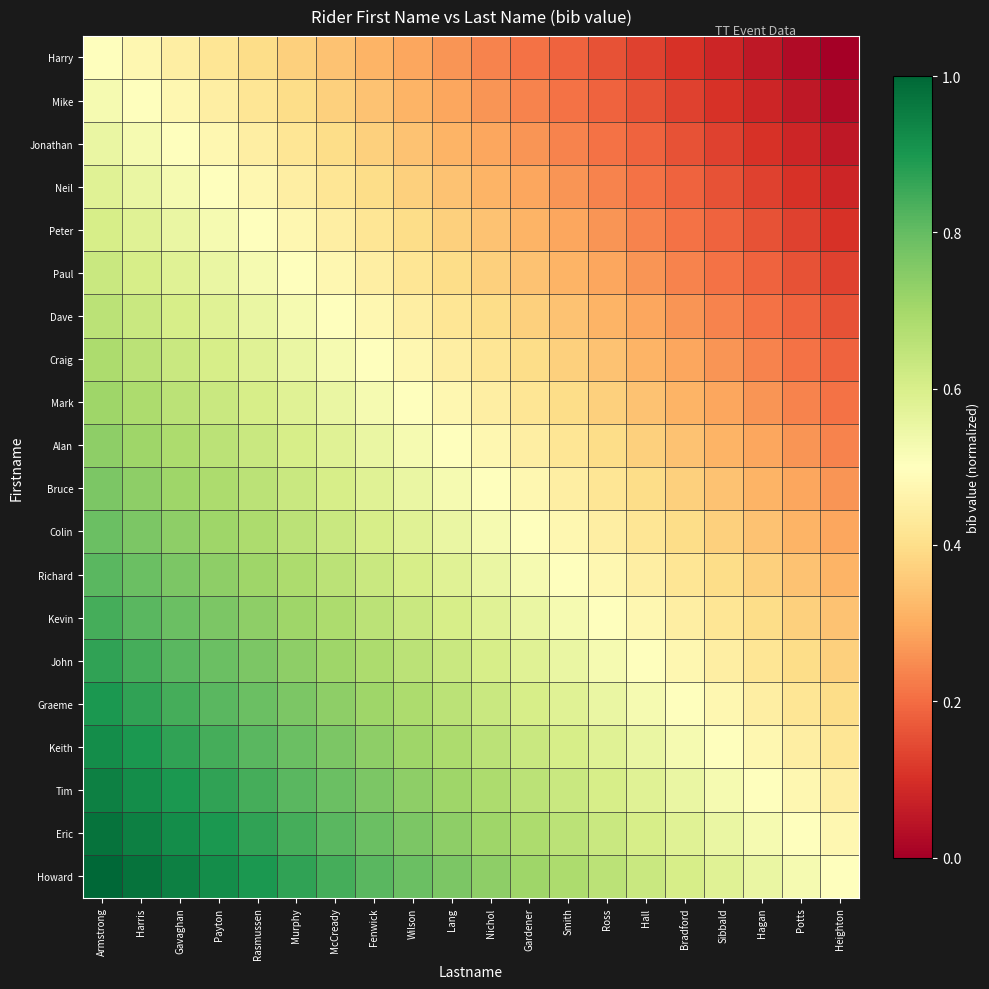

Reading left to right, transcribe all the data shown in this chart.

Harry: Armstrong=0.5	Harris=0.5	Gavaghan=0.4	Payton=0.4	Rasmussen=0.4	Murphy=0.4	McCready=0.3	Fenwick=0.3	Wilson=0.3	Lang=0.3	Nichol=0.2	Gardener=0.2	Smith=0.2	Ross=0.2	Hall=0.1	Bradford=0.1	Sibbald=0.1	Hagan=0.1	Potts=0.0	Heighton=0.0
Mike: Armstrong=0.5	Harris=0.5	Gavaghan=0.5	Payton=0.4	Rasmussen=0.4	Murphy=0.4	McCready=0.4	Fenwick=0.3	Wilson=0.3	Lang=0.3	Nichol=0.3	Gardener=0.2	Smith=0.2	Ross=0.2	Hall=0.2	Bradford=0.1	Sibbald=0.1	Hagan=0.1	Potts=0.1	Heighton=0.0
Jonathan: Armstrong=0.6	Harris=0.5	Gavaghan=0.5	Payton=0.5	Rasmussen=0.4	Murphy=0.4	McCready=0.4	Fenwick=0.4	Wilson=0.3	Lang=0.3	Nichol=0.3	Gardener=0.3	Smith=0.2	Ross=0.2	Hall=0.2	Bradford=0.2	Sibbald=0.1	Hagan=0.1	Potts=0.1	Heighton=0.1
Neil: Armstrong=0.6	Harris=0.6	Gavaghan=0.5	Payton=0.5	Rasmussen=0.5	Murphy=0.4	McCready=0.4	Fenwick=0.4	Wilson=0.4	Lang=0.3	Nichol=0.3	Gardener=0.3	Smith=0.3	Ross=0.2	Hall=0.2	Bradford=0.2	Sibbald=0.2	Hagan=0.1	Potts=0.1	Heighton=0.1
Peter: Armstrong=0.6	Harris=0.6	Gavaghan=0.6	Payton=0.5	Rasmussen=0.5	Murphy=0.5	McCready=0.4	Fenwick=0.4	Wilson=0.4	Lang=0.4	Nichol=0.3	Gardener=0.3	Smith=0.3	Ross=0.3	Hall=0.2	Bradford=0.2	Sibbald=0.2	Hagan=0.2	Potts=0.1	Heighton=0.1
Paul: Armstrong=0.6	Harris=0.6	Gavaghan=0.6	Payton=0.6	Rasmussen=0.5	Murphy=0.5	McCready=0.5	Fenwick=0.4	Wilson=0.4	Lang=0.4	Nichol=0.4	Gardener=0.3	Smith=0.3	Ross=0.3	Hall=0.3	Bradford=0.2	Sibbald=0.2	Hagan=0.2	Potts=0.2	Heighton=0.1
Dave: Armstrong=0.7	Harris=0.6	Gavaghan=0.6	Payton=0.6	Rasmussen=0.6	Murphy=0.5	McCready=0.5	Fenwick=0.5	Wilson=0.4	Lang=0.4	Nichol=0.4	Gardener=0.4	Smith=0.3	Ross=0.3	Hall=0.3	Bradford=0.3	Sibbald=0.2	Hagan=0.2	Potts=0.2	Heighton=0.2
Craig: Armstrong=0.7	Harris=0.7	Gavaghan=0.6	Payton=0.6	Rasmussen=0.6	Murphy=0.6	McCready=0.5	Fenwick=0.5	Wilson=0.5	Lang=0.4	Nichol=0.4	Gardener=0.4	Smith=0.4	Ross=0.3	Hall=0.3	Bradford=0.3	Sibbald=0.3	Hagan=0.2	Potts=0.2	Heighton=0.2
Mark: Armstrong=0.7	Harris=0.7	Gavaghan=0.7	Payton=0.6	Rasmussen=0.6	Murphy=0.6	McCready=0.6	Fenwick=0.5	Wilson=0.5	Lang=0.5	Nichol=0.4	Gardener=0.4	Smith=0.4	Ross=0.4	Hall=0.3	Bradford=0.3	Sibbald=0.3	Hagan=0.3	Potts=0.2	Heighton=0.2
Alan: Armstrong=0.7	Harris=0.7	Gavaghan=0.7	Payton=0.7	Rasmussen=0.6	Murphy=0.6	McCready=0.6	Fenwick=0.6	Wilson=0.5	Lang=0.5	Nichol=0.5	Gardener=0.4	Smith=0.4	Ross=0.4	Hall=0.4	Bradford=0.3	Sibbald=0.3	Hagan=0.3	Potts=0.3	Heighton=0.2
Bruce: Armstrong=0.8	Harris=0.7	Gavaghan=0.7	Payton=0.7	Rasmussen=0.7	Murphy=0.6	McCready=0.6	Fenwick=0.6	Wilson=0.6	Lang=0.5	Nichol=0.5	Gardener=0.5	Smith=0.4	Ross=0.4	Hall=0.4	Bradford=0.4	Sibbald=0.3	Hagan=0.3	Potts=0.3	Heighton=0.3
Colin: Armstrong=0.8	Harris=0.8	Gavaghan=0.7	Payton=0.7	Rasmussen=0.7	Murphy=0.7	McCready=0.6	Fenwick=0.6	Wilson=0.6	Lang=0.6	Nichol=0.5	Gardener=0.5	Smith=0.5	Ross=0.4	Hall=0.4	Bradford=0.4	Sibbald=0.4	Hagan=0.3	Potts=0.3	Heighton=0.3
Richard: Armstrong=0.8	Harris=0.8	Gavaghan=0.8	Payton=0.7	Rasmussen=0.7	Murphy=0.7	McCready=0.7	Fenwick=0.6	Wilson=0.6	Lang=0.6	Nichol=0.6	Gardener=0.5	Smith=0.5	Ross=0.5	Hall=0.4	Bradford=0.4	Sibbald=0.4	Hagan=0.4	Potts=0.3	Heighton=0.3
Kevin: Armstrong=0.8	Harris=0.8	Gavaghan=0.8	Payton=0.8	Rasmussen=0.7	Murphy=0.7	McCready=0.7	Fenwick=0.7	Wilson=0.6	Lang=0.6	Nichol=0.6	Gardener=0.6	Smith=0.5	Ross=0.5	Hall=0.5	Bradford=0.4	Sibbald=0.4	Hagan=0.4	Potts=0.4	Heighton=0.3
John: Armstrong=0.9	Harris=0.8	Gavaghan=0.8	Payton=0.8	Rasmussen=0.8	Murphy=0.7	McCready=0.7	Fenwick=0.7	Wilson=0.7	Lang=0.6	Nichol=0.6	Gardener=0.6	Smith=0.6	Ross=0.5	Hall=0.5	Bradford=0.5	Sibbald=0.4	Hagan=0.4	Potts=0.4	Heighton=0.4
Graeme: Armstrong=0.9	Harris=0.9	Gavaghan=0.8	Payton=0.8	Rasmussen=0.8	Murphy=0.8	McCready=0.7	Fenwick=0.7	Wilson=0.7	Lang=0.7	Nichol=0.6	Gardener=0.6	Smith=0.6	Ross=0.6	Hall=0.5	Bradford=0.5	Sibbald=0.5	Hagan=0.4	Potts=0.4	Heighton=0.4
Keith: Armstrong=0.9	Harris=0.9	Gavaghan=0.9	Payton=0.8	Rasmussen=0.8	Murphy=0.8	McCready=0.8	Fenwick=0.7	Wilson=0.7	Lang=0.7	Nichol=0.7	Gardener=0.6	Smith=0.6	Ross=0.6	Hall=0.6	Bradford=0.5	Sibbald=0.5	Hagan=0.5	Potts=0.4	Heighton=0.4
Tim: Armstrong=0.9	Harris=0.9	Gavaghan=0.9	Payton=0.9	Rasmussen=0.8	Murphy=0.8	McCready=0.8	Fenwick=0.8	Wilson=0.7	Lang=0.7	Nichol=0.7	Gardener=0.7	Smith=0.6	Ross=0.6	Hall=0.6	Bradford=0.6	Sibbald=0.5	Hagan=0.5	Potts=0.5	Heighton=0.4
Eric: Armstrong=1.0	Harris=0.9	Gavaghan=0.9	Payton=0.9	Rasmussen=0.9	Murphy=0.8	McCready=0.8	Fenwick=0.8	Wilson=0.8	Lang=0.7	Nichol=0.7	Gardener=0.7	Smith=0.7	Ross=0.6	Hall=0.6	Bradford=0.6	Sibbald=0.6	Hagan=0.5	Potts=0.5	Heighton=0.5
Howard: Armstrong=1.0	Harris=1.0	Gavaghan=0.9	Payton=0.9	Rasmussen=0.9	Murphy=0.9	McCready=0.8	Fenwick=0.8	Wilson=0.8	Lang=0.8	Nichol=0.7	Gardener=0.7	Smith=0.7	Ross=0.7	Hall=0.6	Bradford=0.6	Sibbald=0.6	Hagan=0.6	Potts=0.5	Heighton=0.5